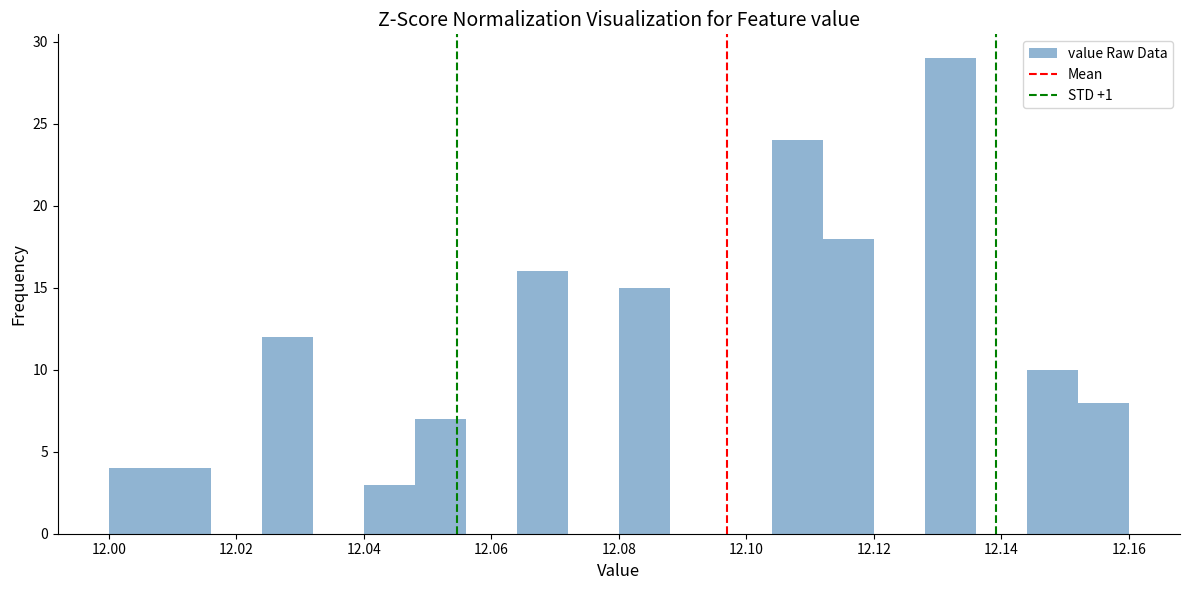

Reading left to right, transcribe this chart: for each bar, give the range it covers on the x-axis and its height. The values are not printed on the chart, so give them approximately, as read against the axis.

12.000 to 12.008: 4
12.008 to 12.016: 4
12.016 to 12.024: 0
12.024 to 12.032: 12
12.032 to 12.040: 0
12.040 to 12.048: 3
12.048 to 12.056: 7
12.056 to 12.064: 0
12.064 to 12.072: 16
12.072 to 12.080: 0
12.080 to 12.088: 15
12.088 to 12.096: 0
12.096 to 12.104: 0
12.104 to 12.112: 24
12.112 to 12.120: 18
12.120 to 12.128: 0
12.128 to 12.136: 29
12.136 to 12.144: 0
12.144 to 12.152: 10
12.152 to 12.160: 8